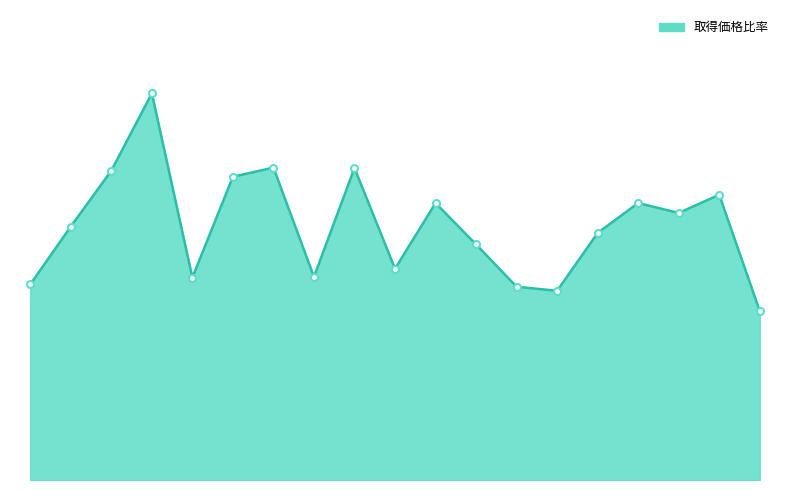

Is this an area chart (filled region under the line)?

Yes